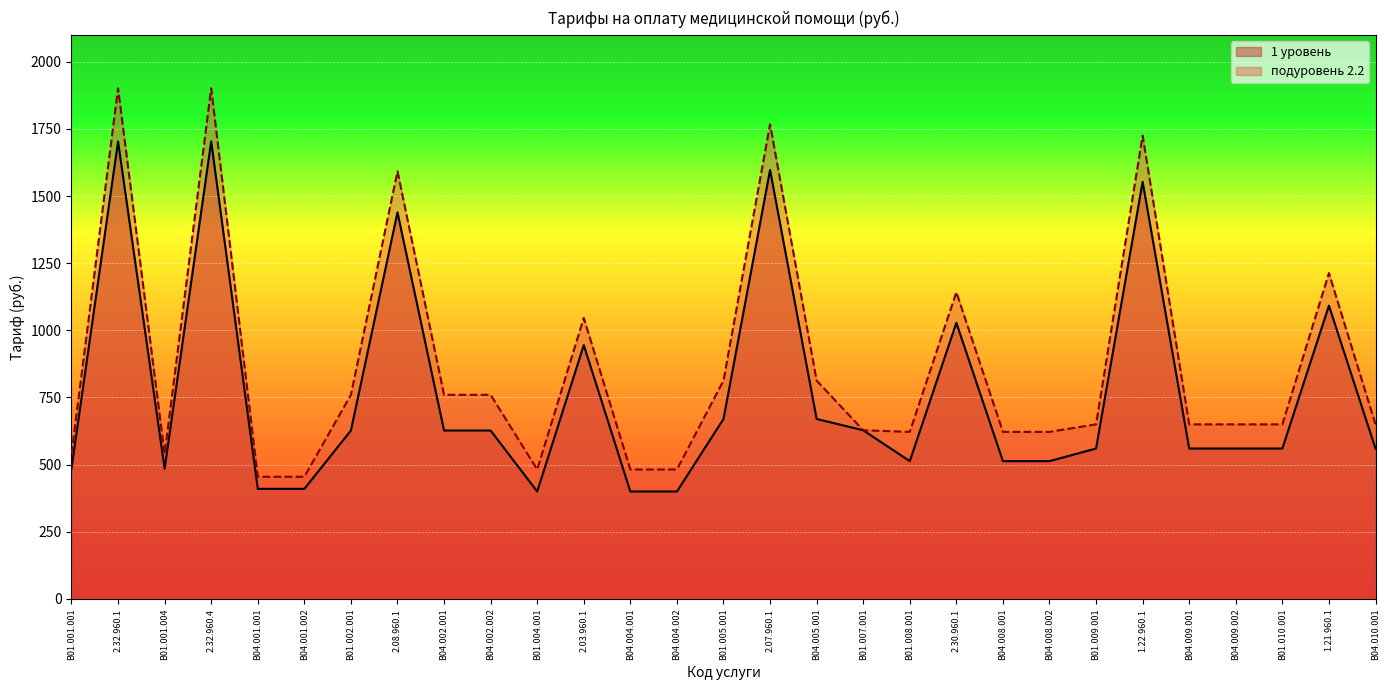

List the series in order of their peak value, lowest first.

1 уровень, подуровень 2.2